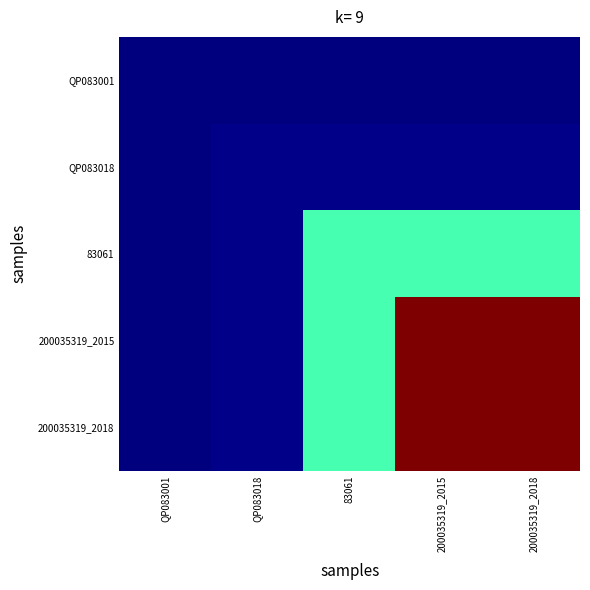

How many series are shown in this chart?

5